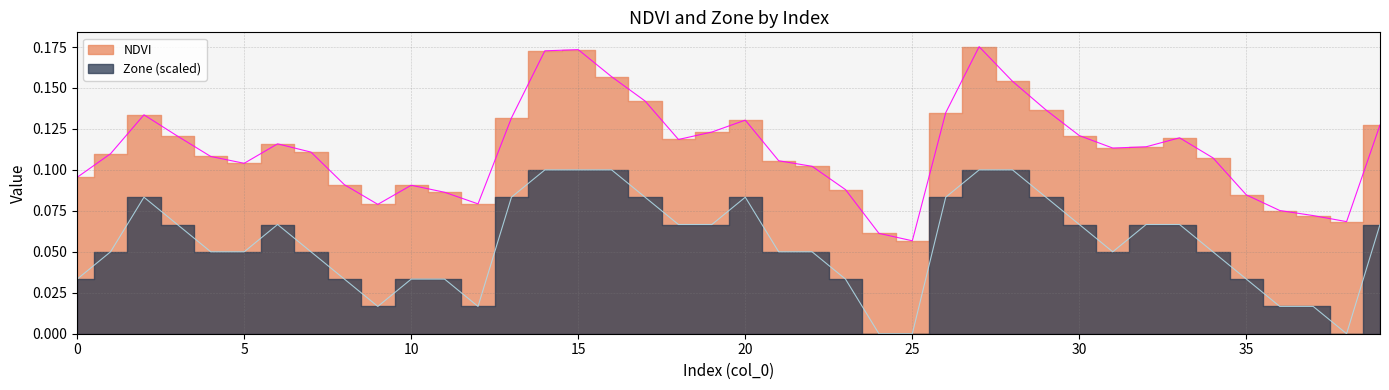

What is the average value of the Zone series?

0.1